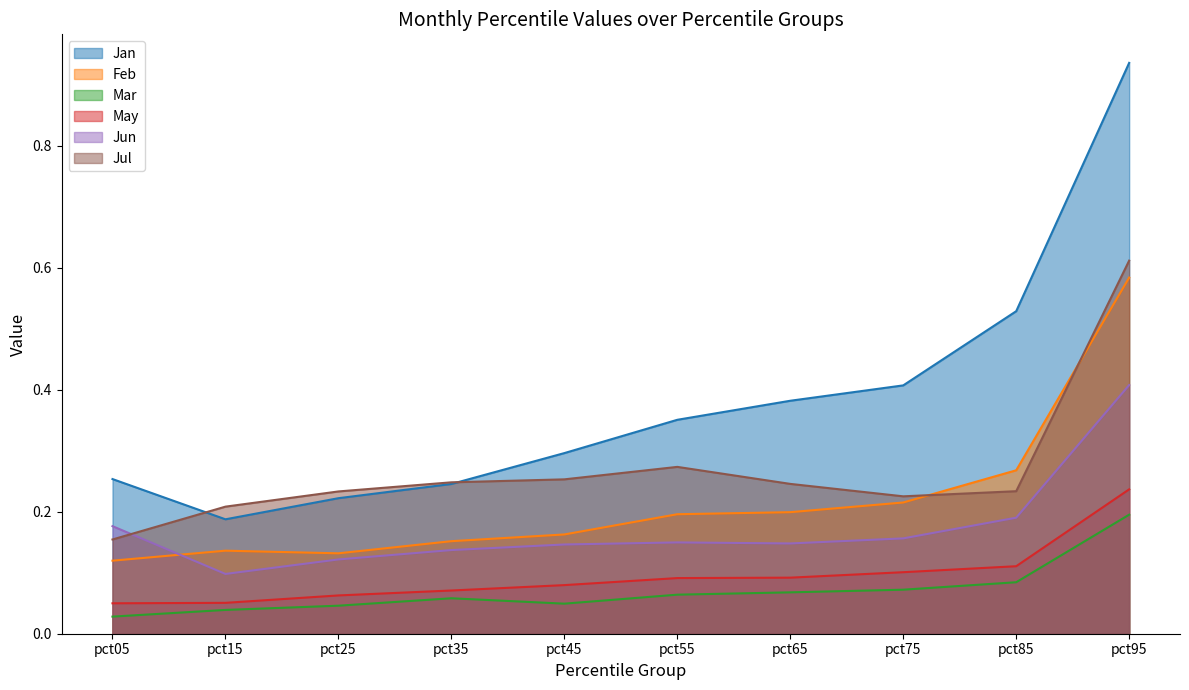

True or false: Feb has a value of 0.1 at pct25.

True